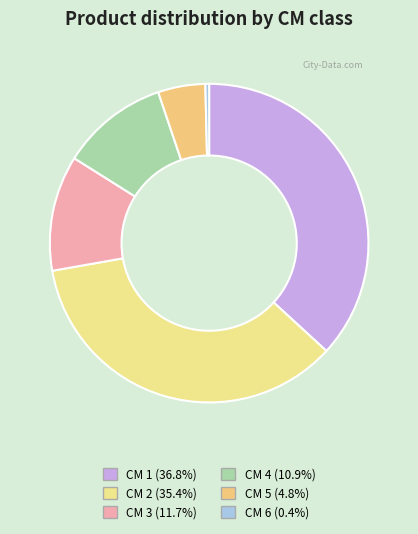

What is the smallest slice in the pie chart?

CM 6